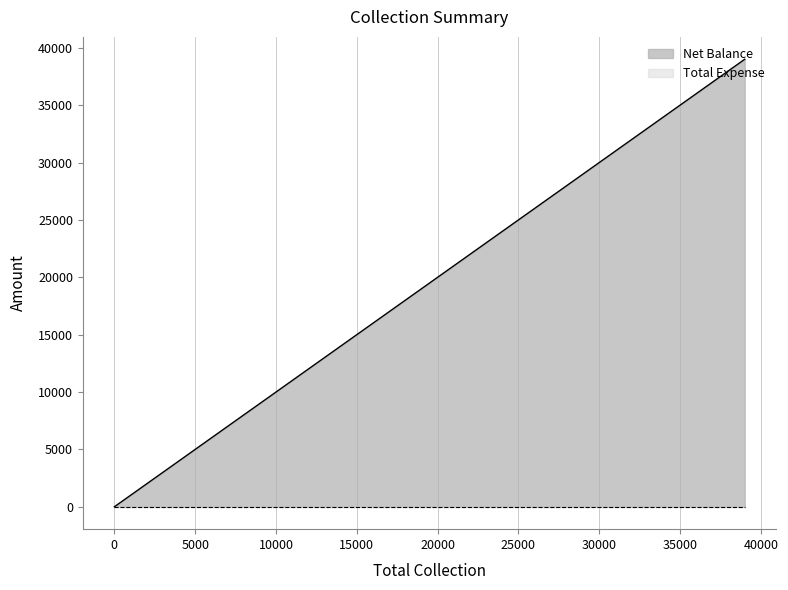

What are all the series names shown in the legend?

Net Balance, Total Expense